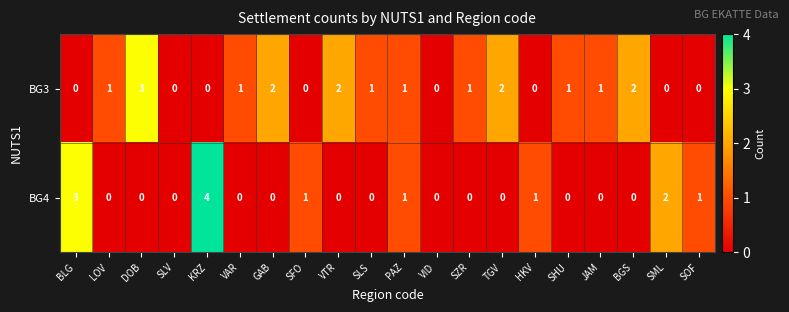

How many distinct data groups are displayed?

2